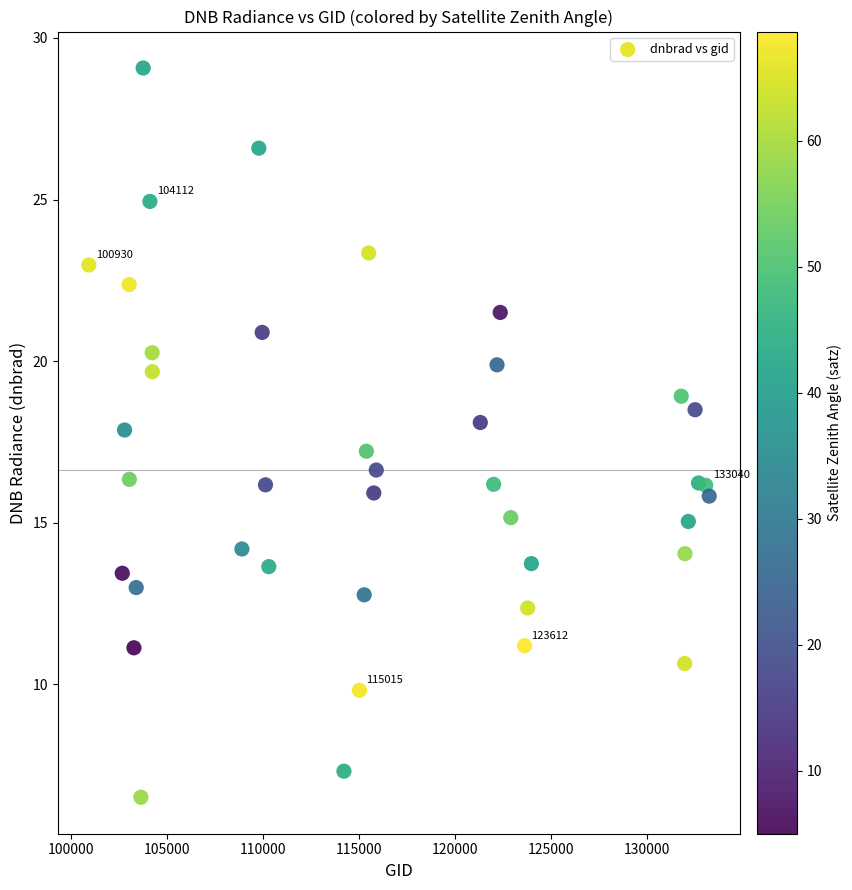

What is the range of X values (max minus min)?

32293.0